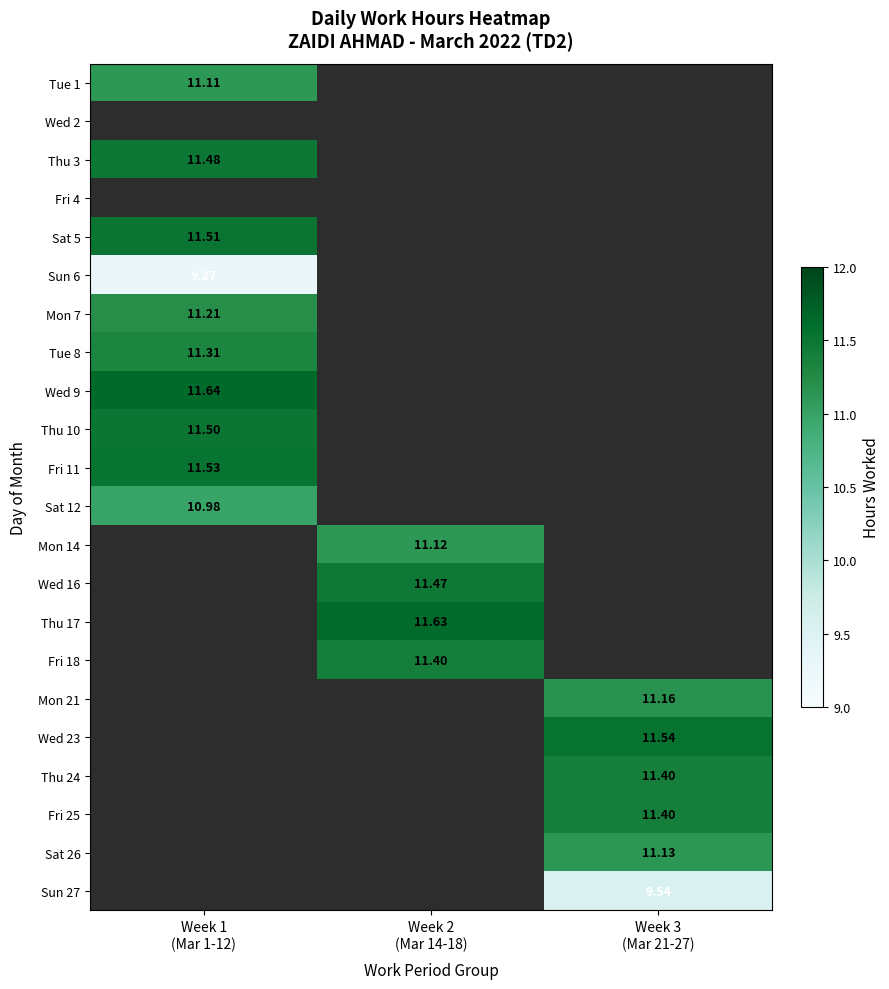

The Wed 9 series shows 11.6 at Week 1 (Mar 1-12). True or false?

True